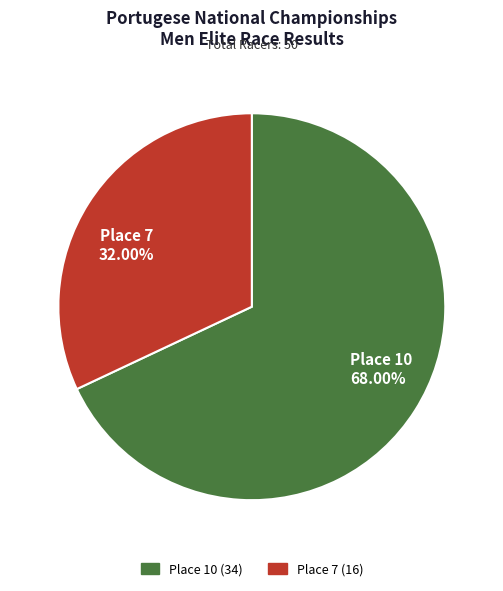

What percentage is the Place 10 slice, to the nearest percent?

68%